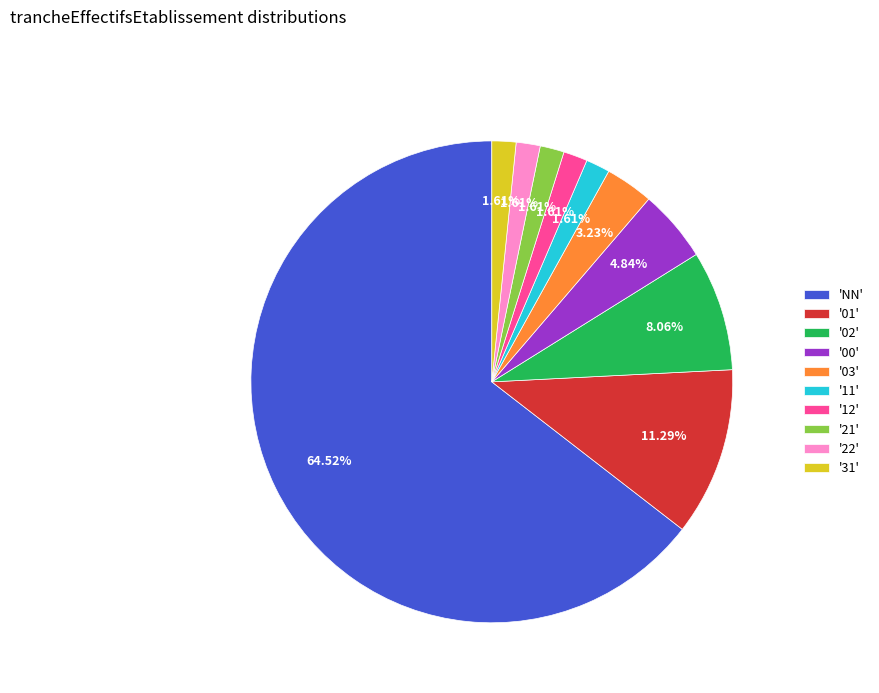

Which slice is the largest?

'NN'